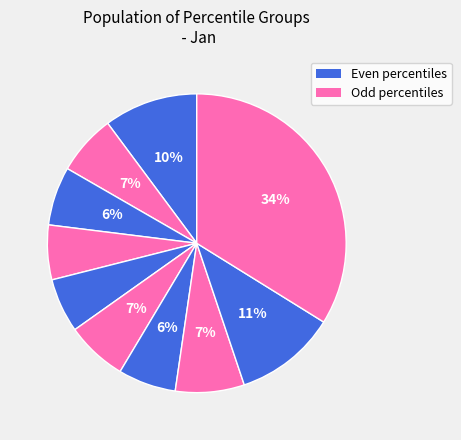

How many segments does this pie chart have?

10